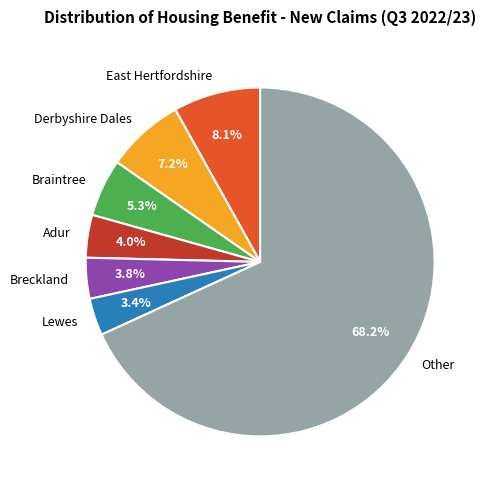

What percentage is NOT represented by Lewes?

96.6%